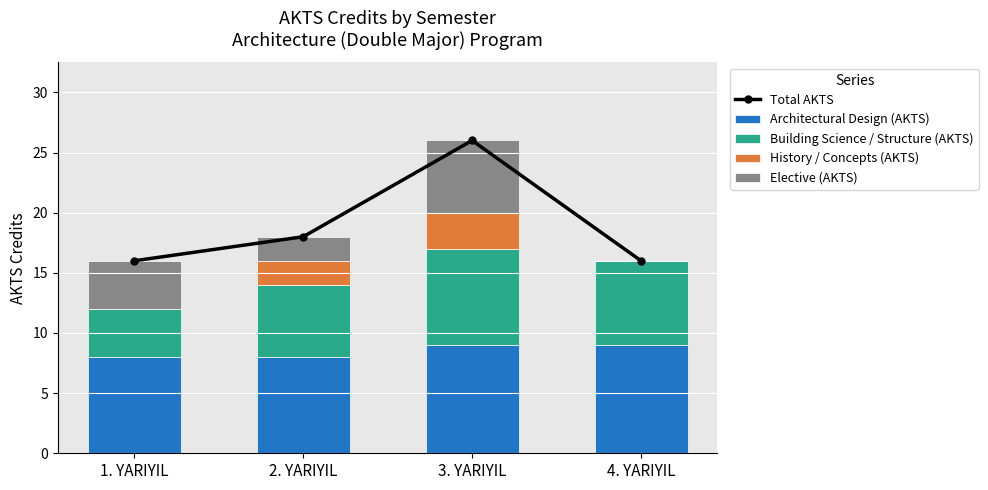

Rank the series by their maximum value, from lowest to highest.

History / Concepts (AKTS), Elective (AKTS), Building Science / Structure (AKTS), Architectural Design (AKTS), Total AKTS